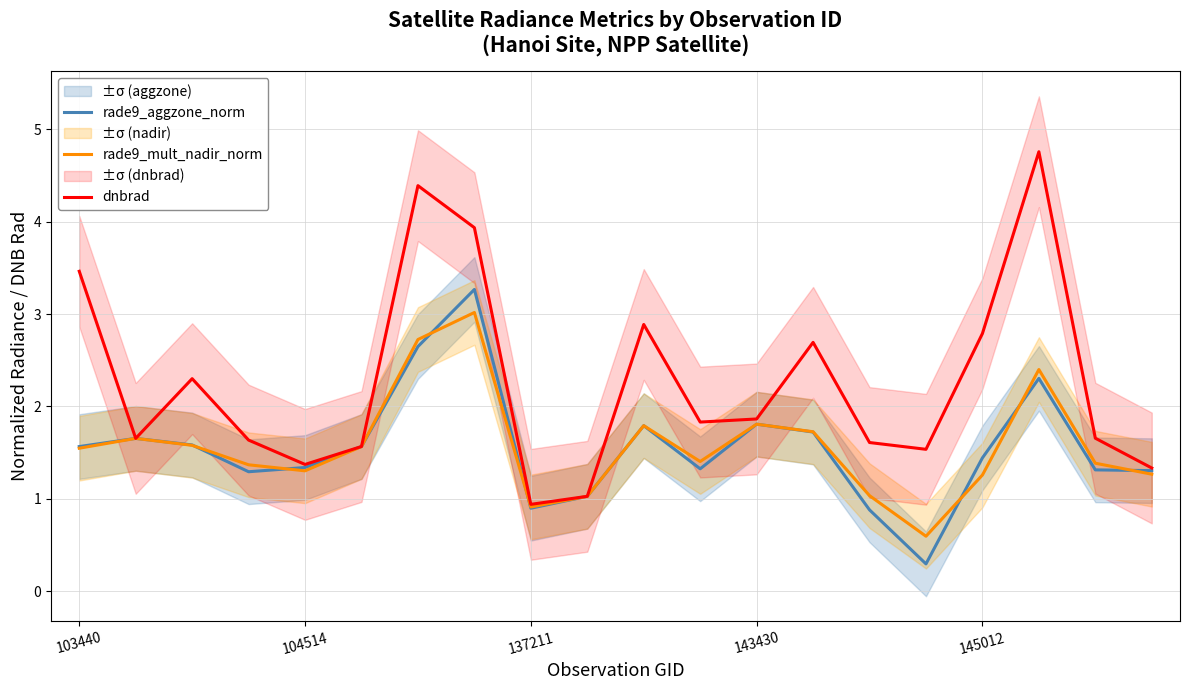

Which series has the largest total across all categories?

dnbrad